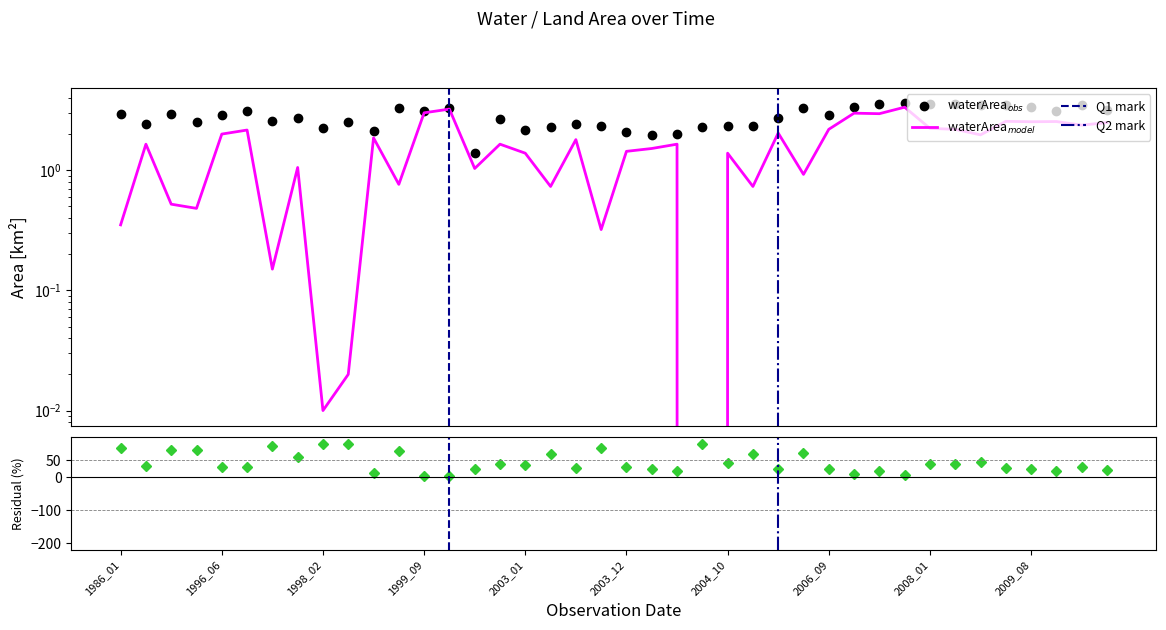

In origWaterArea, how many points are higher than both neighbors (excluding endpoints)?

14